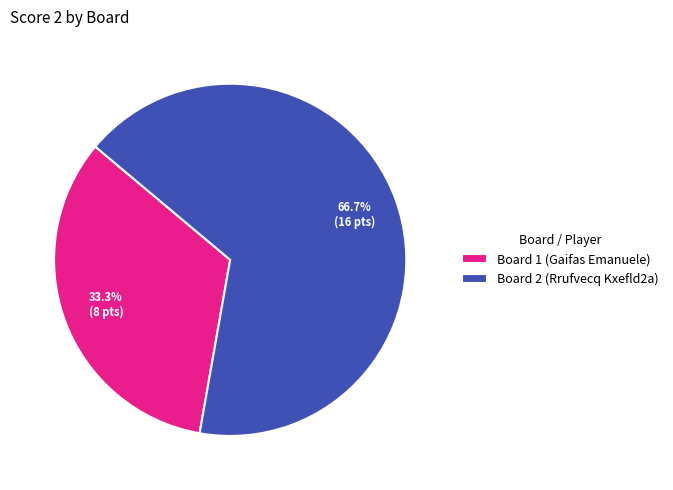

Rank the categories by value from highest to lowest.

Board 2 (Rrufvecq Kxefld2a), Board 1 (Gaifas Emanuele)